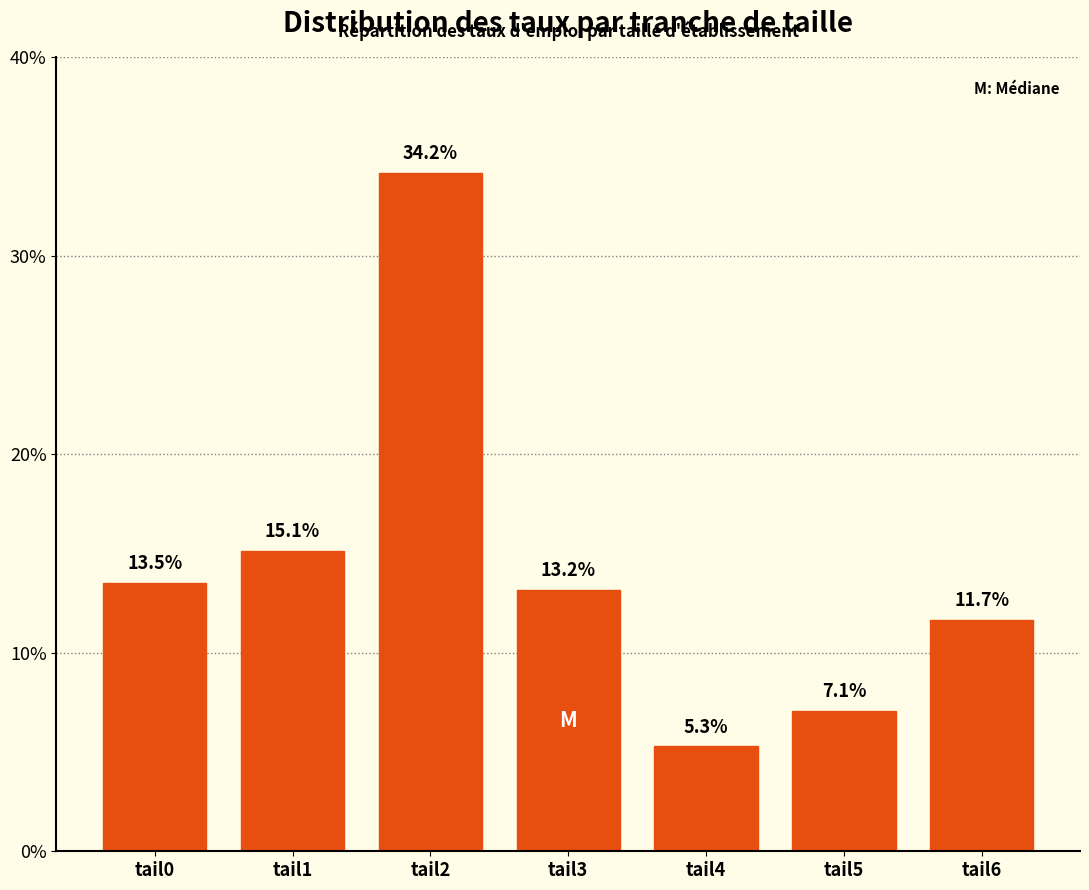

Reading left to right, transcribe all the data shown in this chart.

tail0=13.5	tail1=15.1	tail2=34.2	tail3=13.2	tail4=5.3	tail5=7.1	tail6=11.7